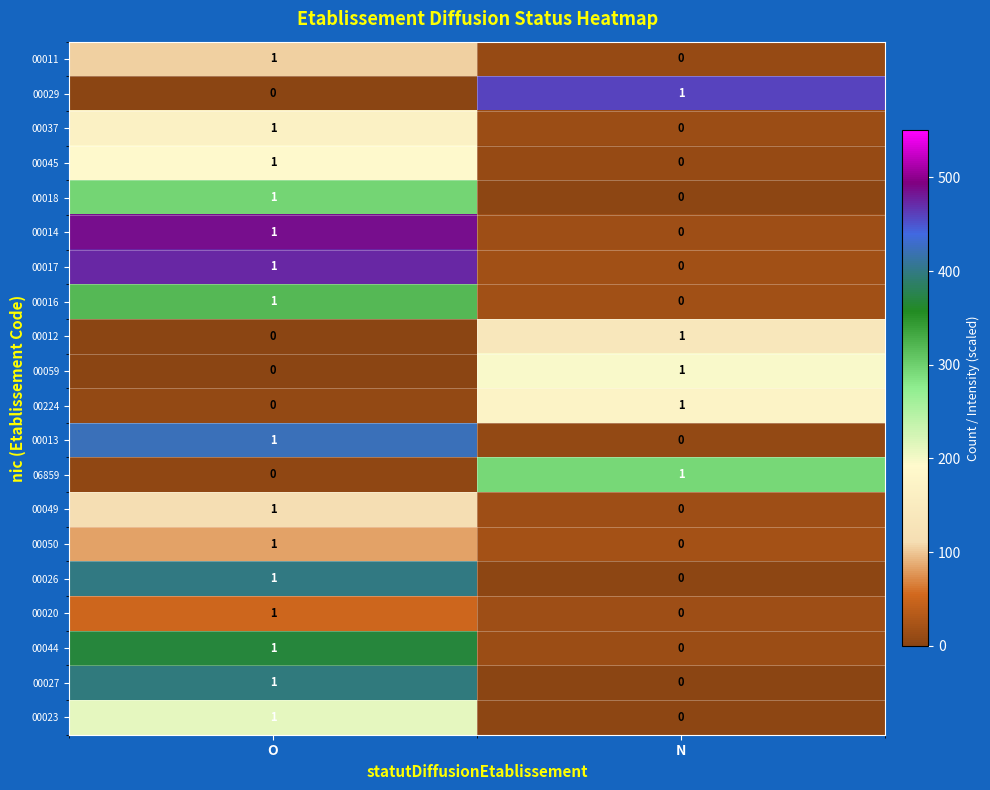

List the labels in order of 00224 value, smallest first.

O, N